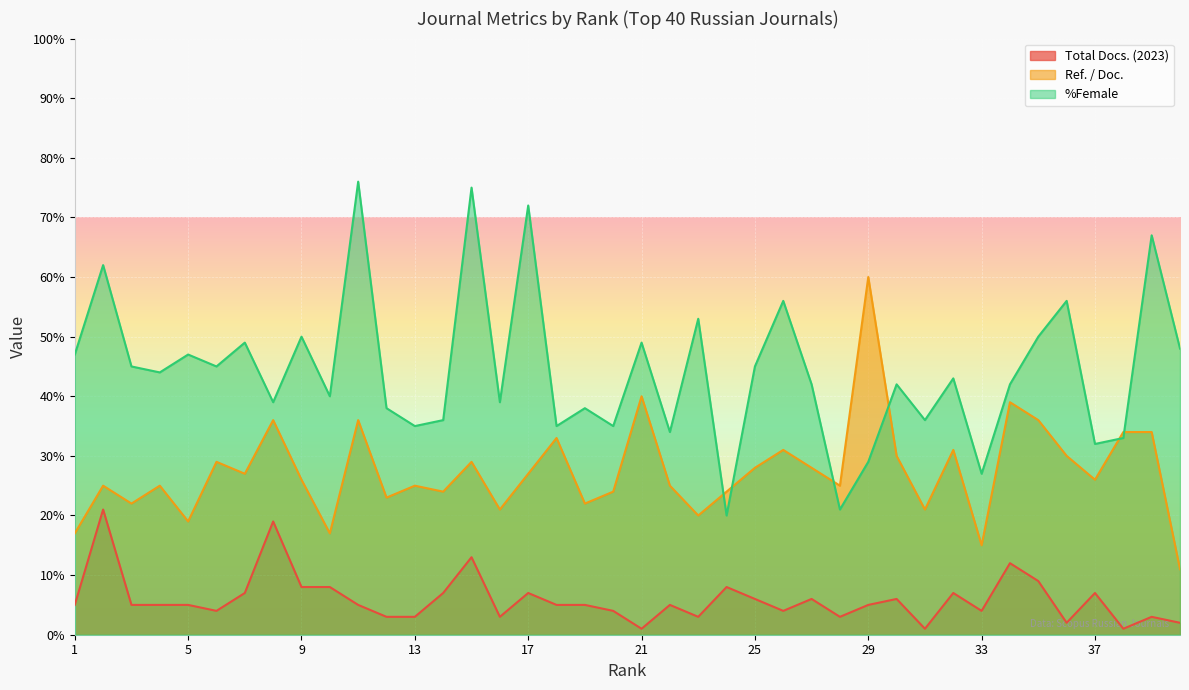

What is the difference between the second highest and minimum values in the %Female series?

55